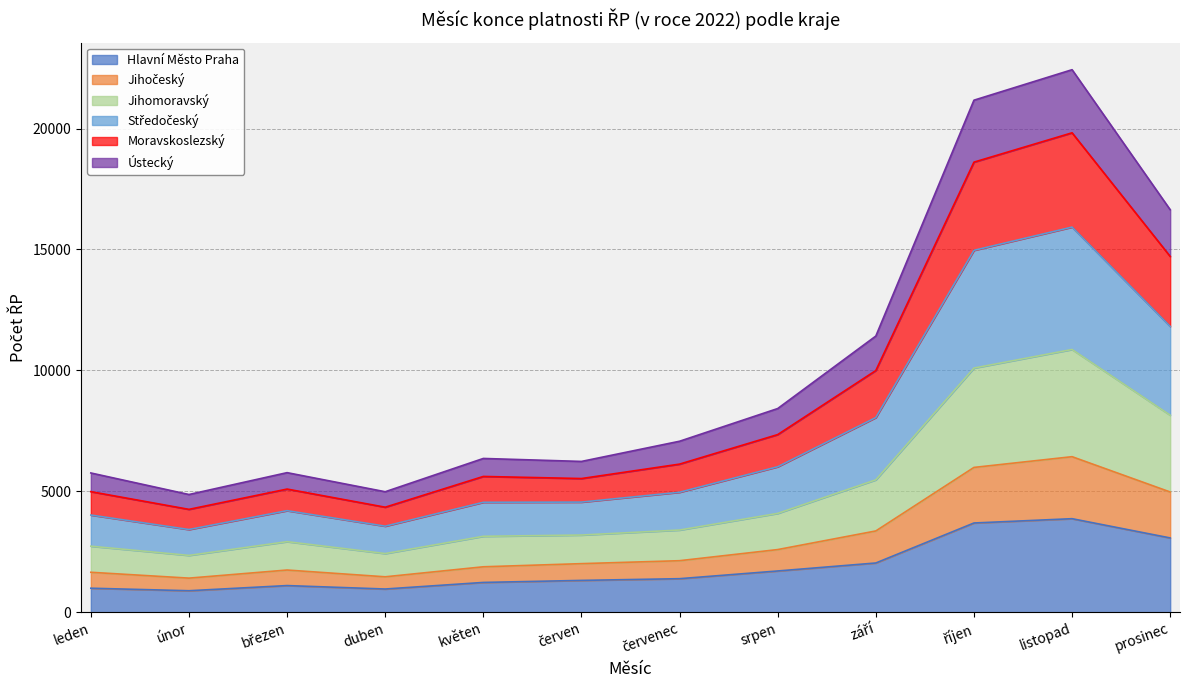

At which label is Moravskoslezský closest to 9672?

září